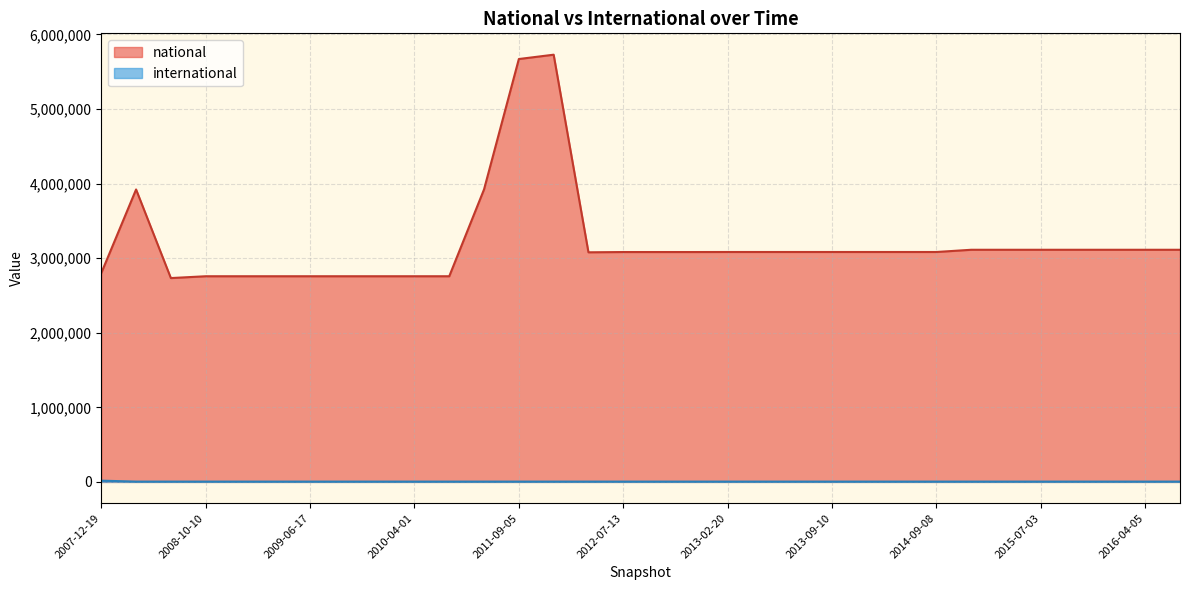

List the series in order of their overall mean, highest first.

national, international